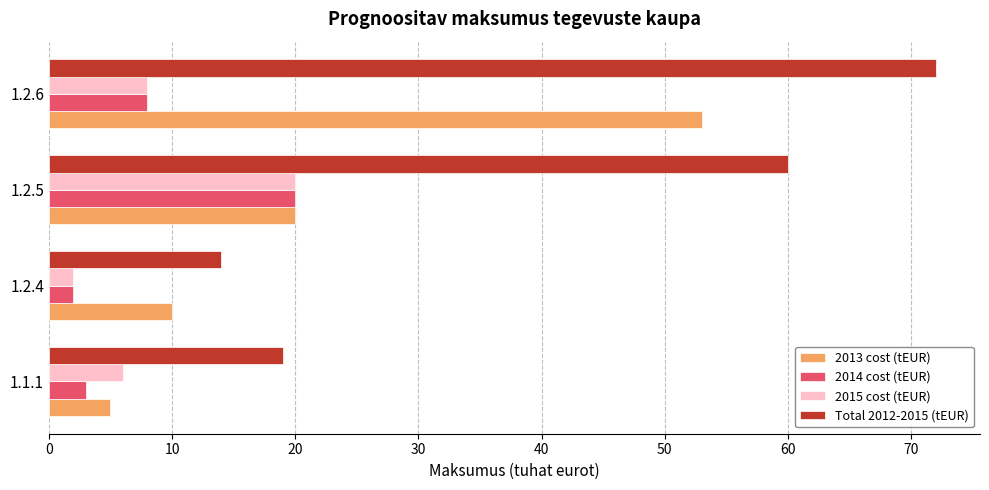

What is the difference between the second highest and minimum values in the 2014 cost (tEUR) series?

6